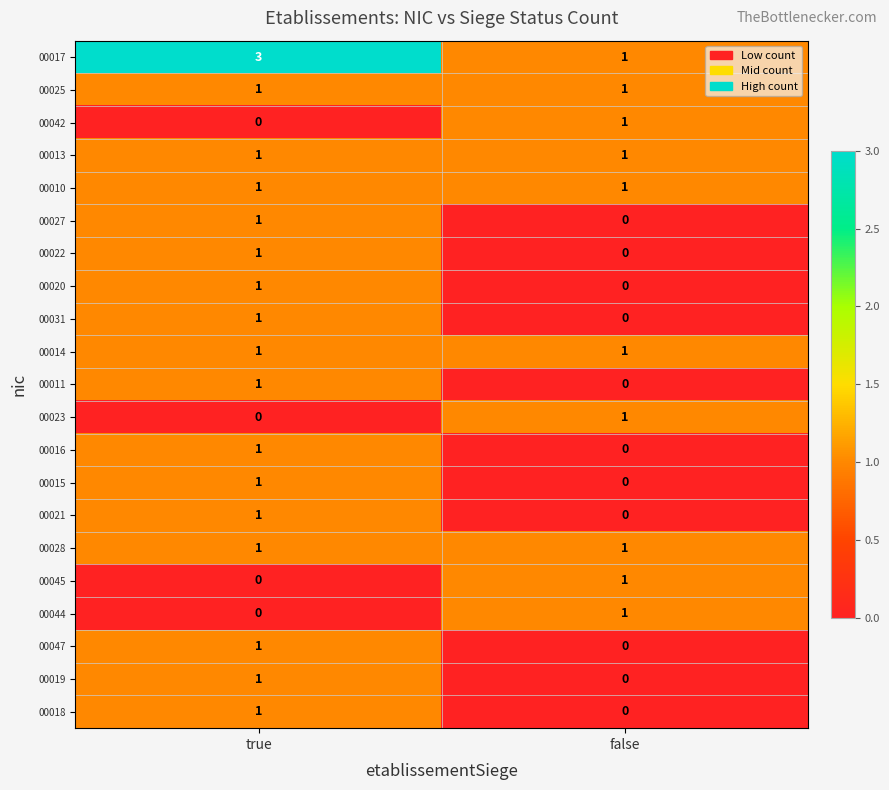

How many distinct data groups are displayed?

21